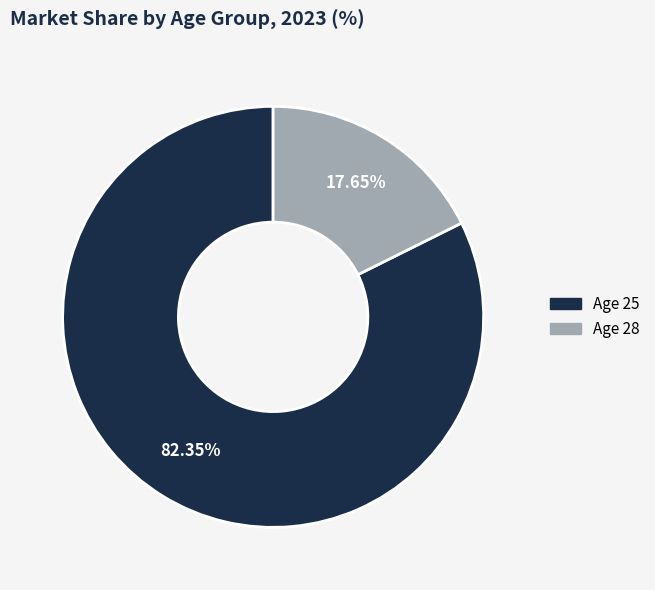

What is the majority slice?

25